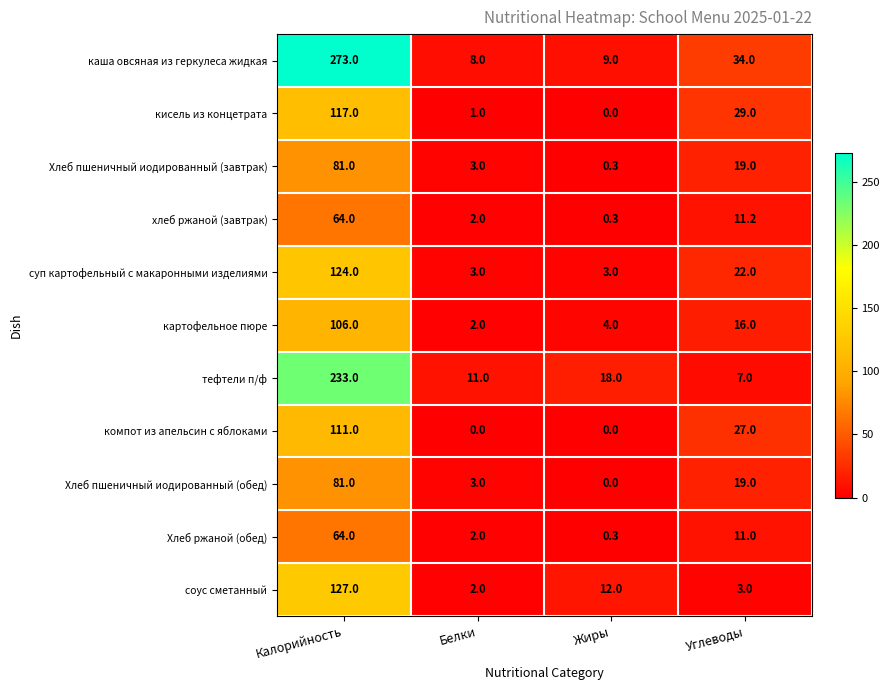

The value of суп картофельный с макаронными изделиями at Белки is 3.0. True or false?

True